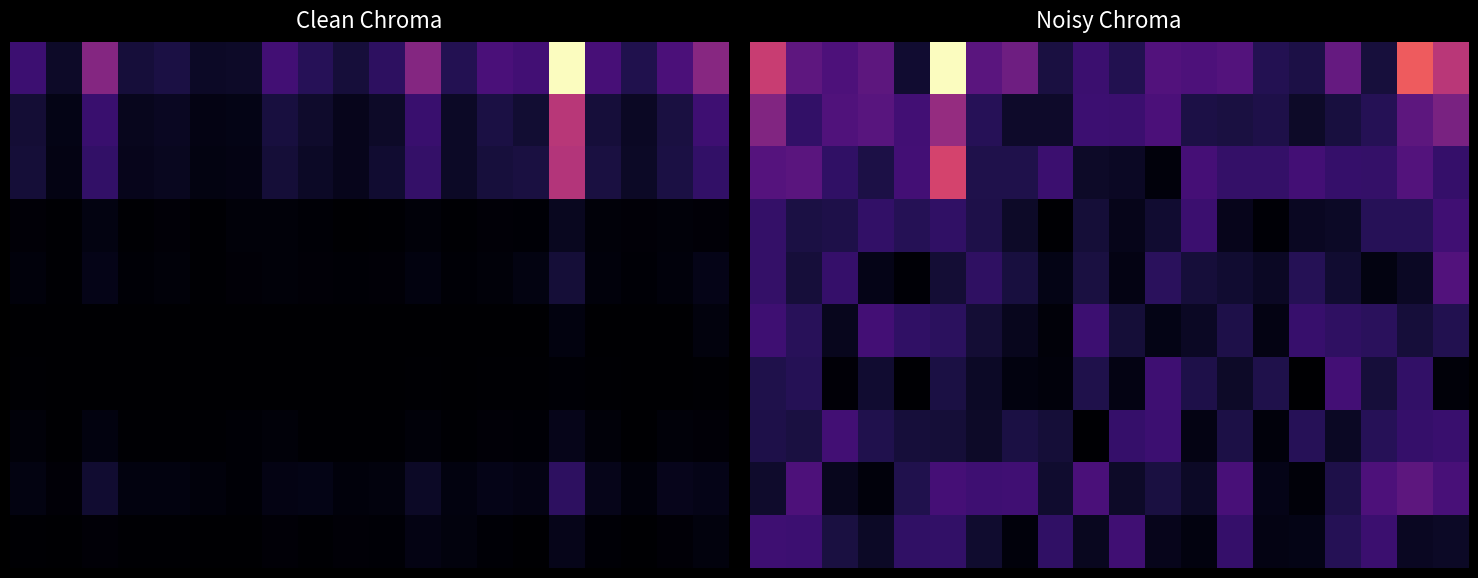

What is the difference between the highest and lowest values at 8?

509.8